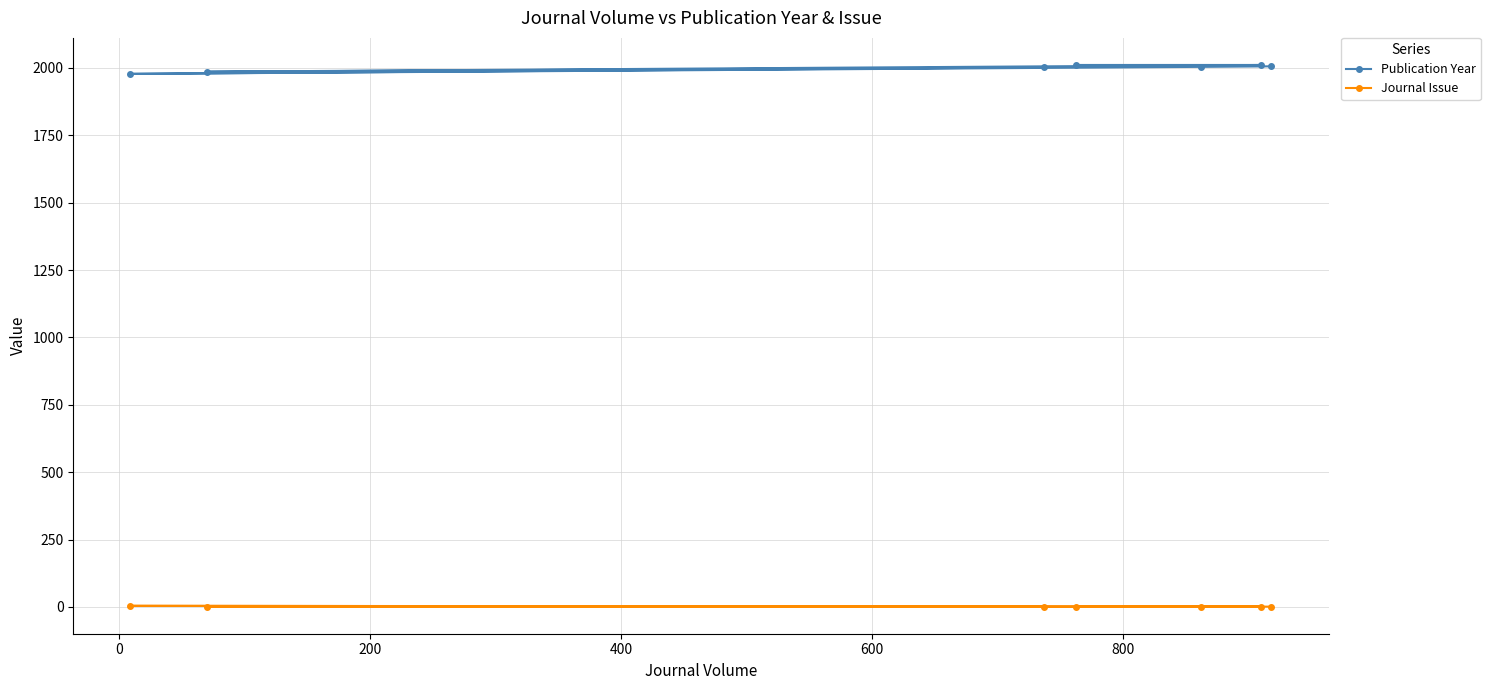

What is the difference between the maximum and minimum values in the Journal Issue series?

3